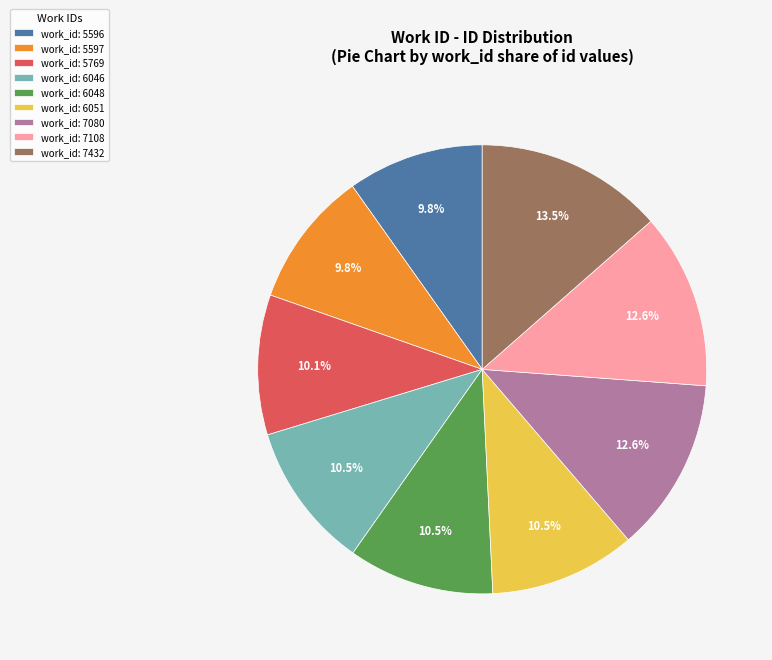

How many slices are in this pie chart?

9